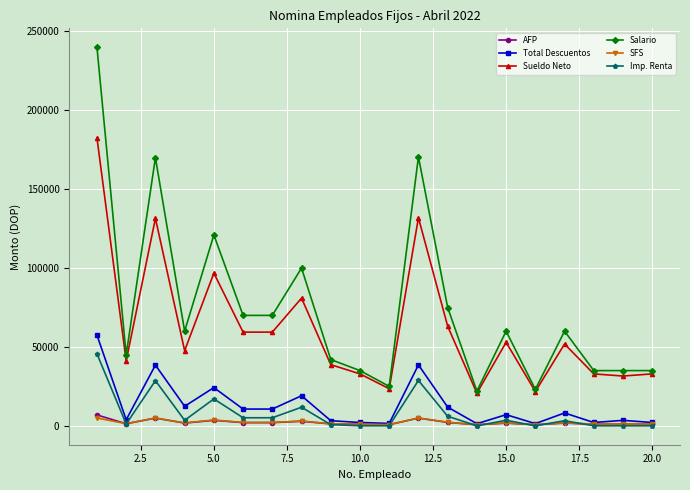

What are all the series names shown in the legend?

AFP, Total Descuentos, Sueldo Neto, Salario, SFS, Imp. Renta